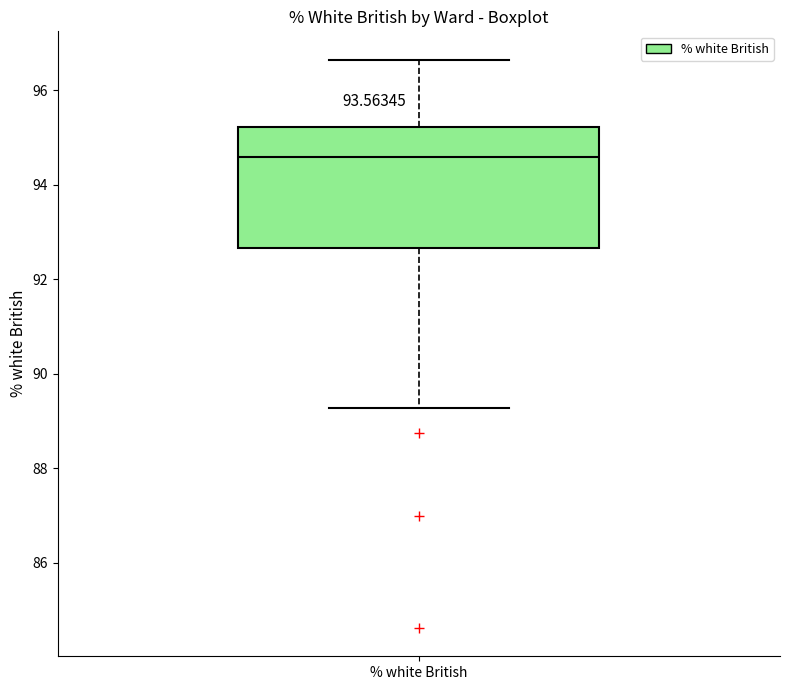

Transcribe this box plot: give where the median line is, the range the box spans, and where the two whiskers end, as read against the y-axis. The values are not printed on the chart, so give them approximately, as read against the axis.

median 94.6, box 92.6 to 95.2, whiskers 89.2 to 96.6